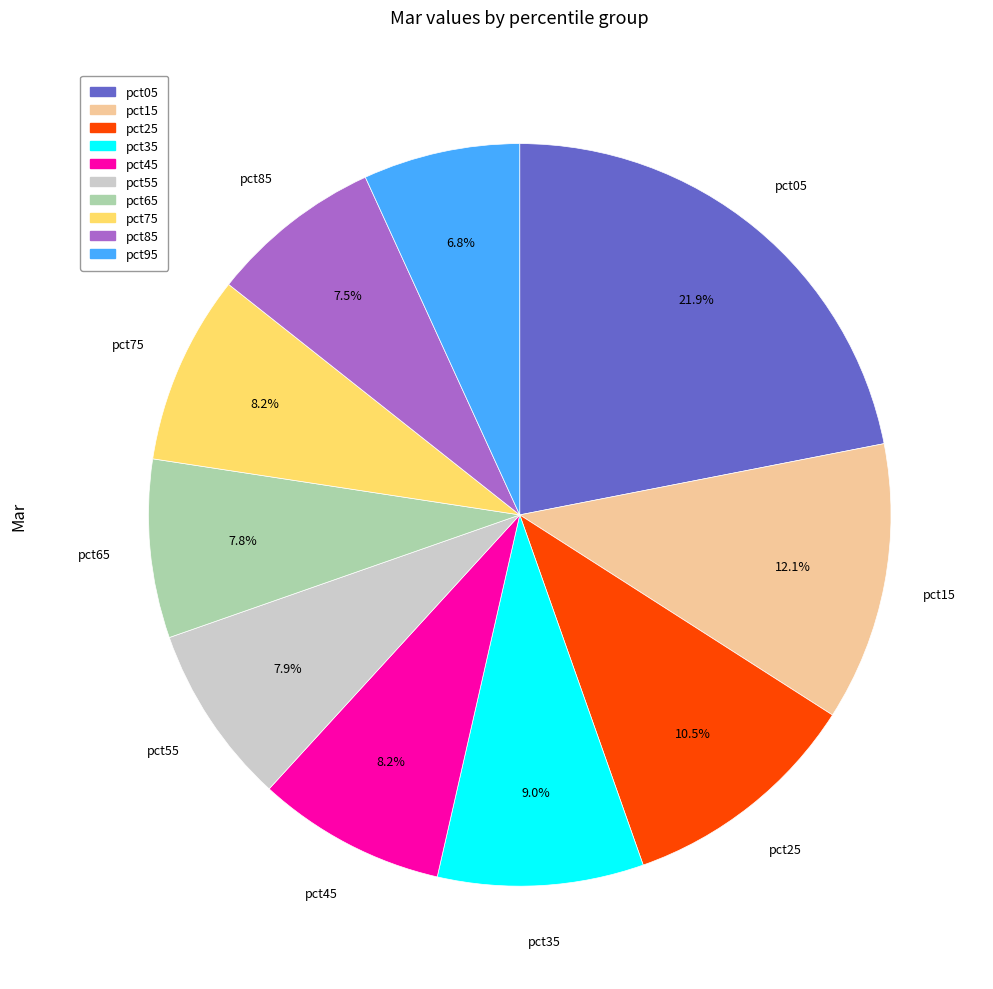

Does pct65 represent more than half of the total?

No